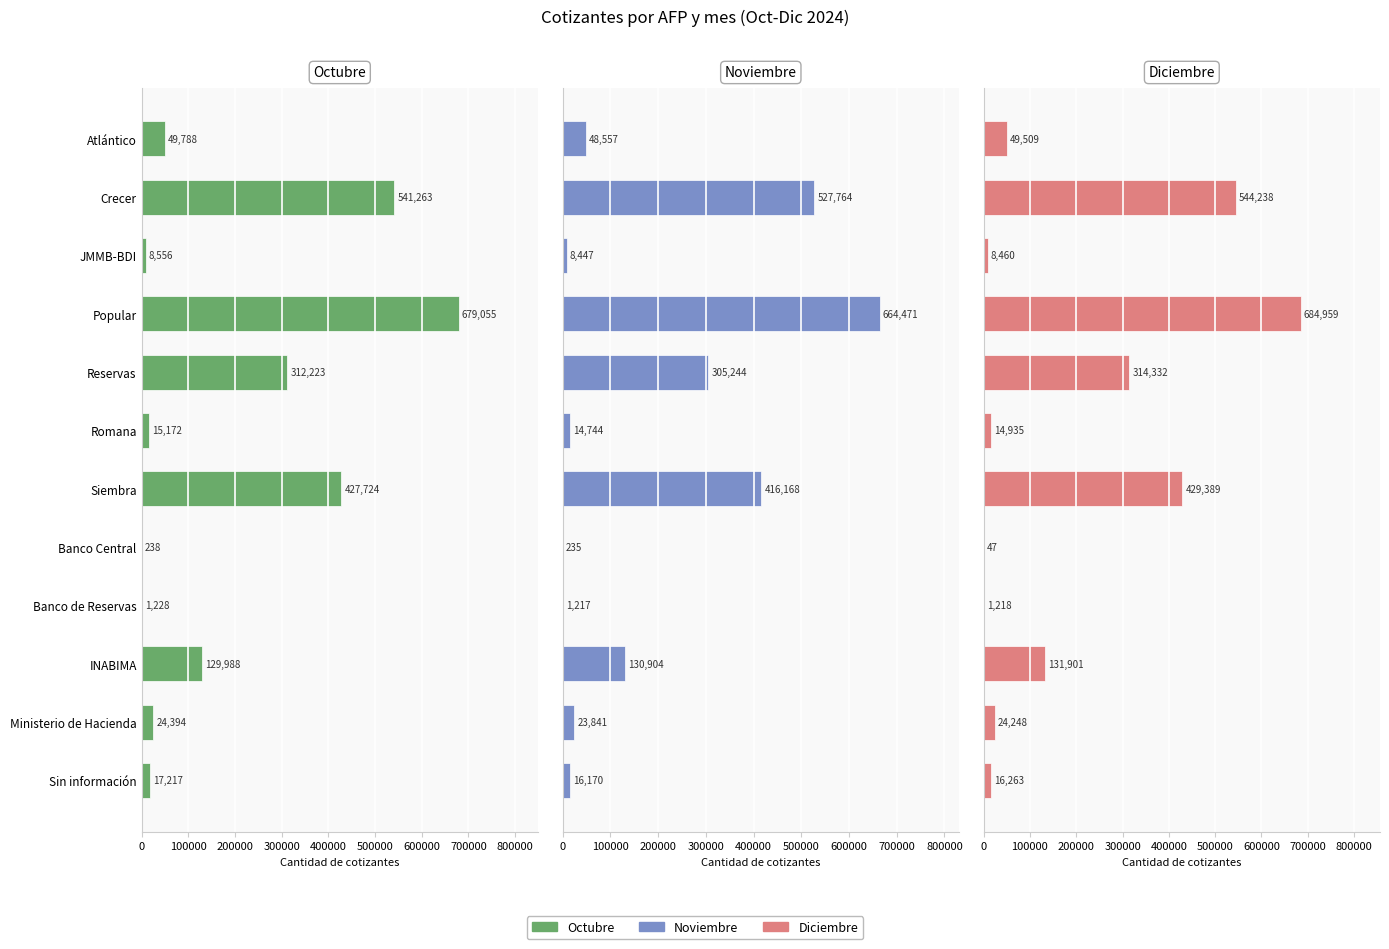

Are the bars horizontal?

Yes